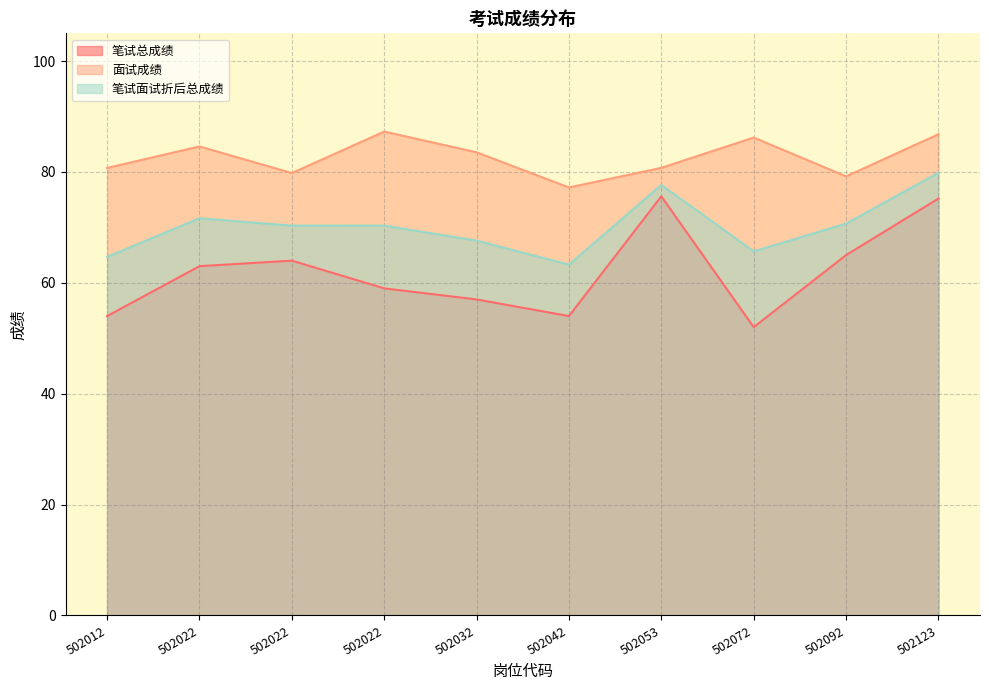

Reading left to right, list all the values displayed in this chart.

笔试总成绩: 54.0	63.0	64.0	59.0	57.0	54.0	75.6	52.0	65.0	75.2
面试成绩: 80.7	84.6	79.8	87.3	83.5	77.2	80.7	86.2	79.2	86.8
笔试面试折后总成绩: 64.7	71.6	70.3	70.3	67.6	63.3	77.7	65.7	70.7	79.8